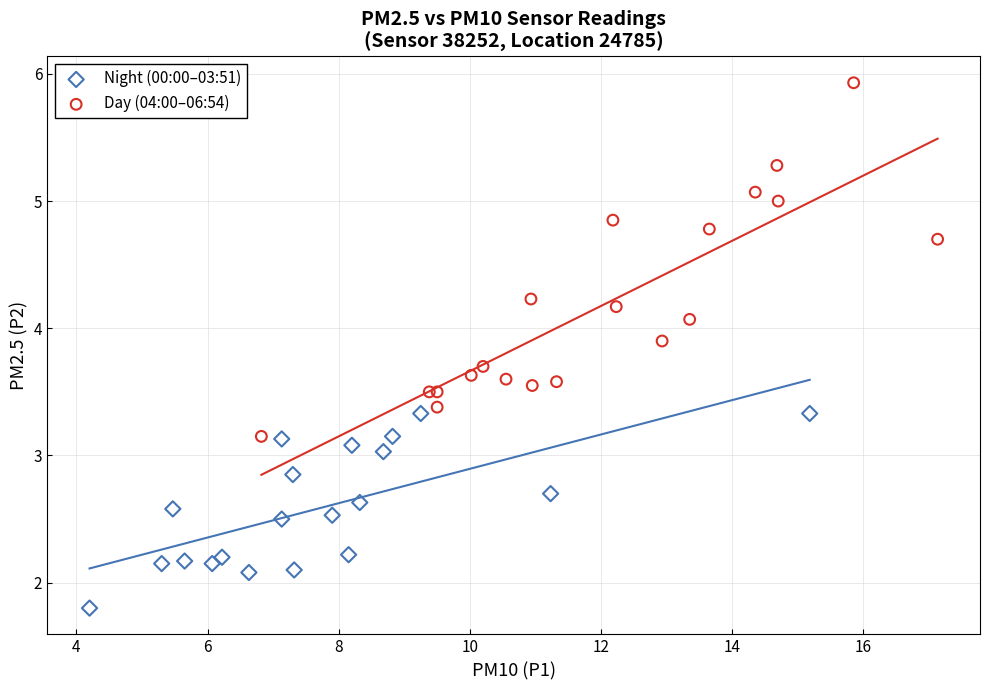

Which series contains the highest Y value?

Day (04:00–06:54)